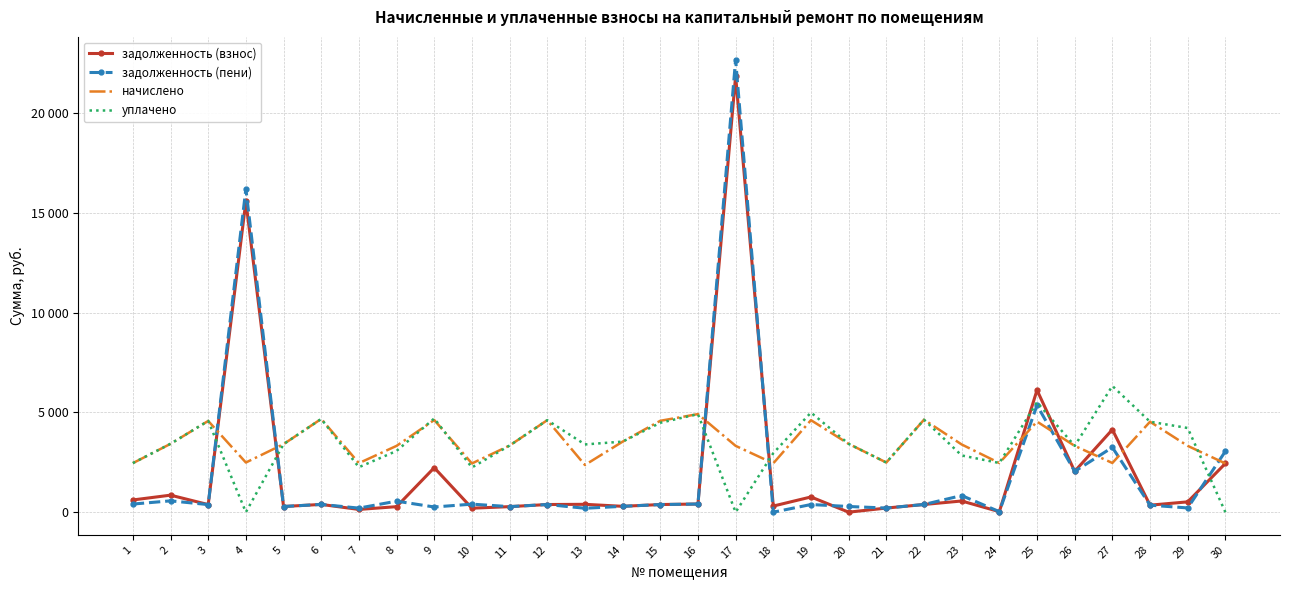

Which has a higher value, 1 or 5?

1